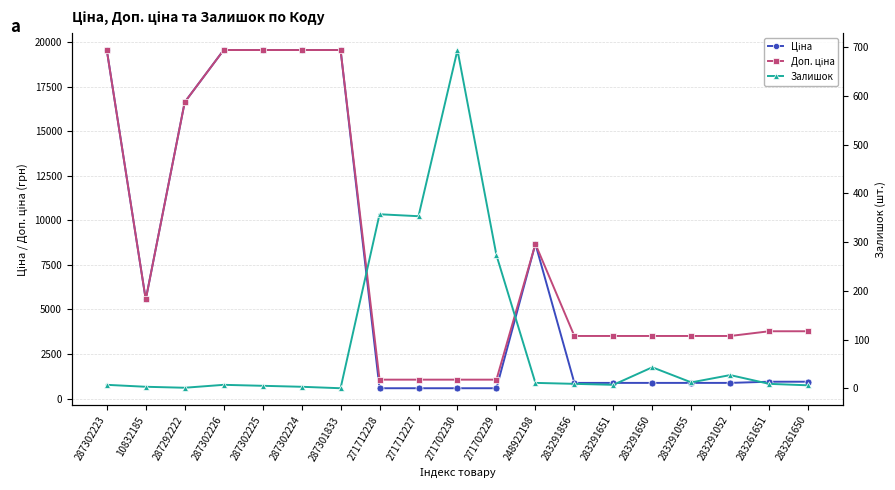

Reading left to right, list all the values displayed in this chart.

Ціна: 19564.9	5560.3	16636.8	19564.9	19564.9	19564.9	19564.9	578.1	578.1	578.1	578.1	8679.5	878.0	878.0	878.0	878.0	878.0	944.2	944.2
Доп. ціна: 19564.9	5560.3	16636.8	19564.9	19564.9	19564.9	19564.9	1060.0	1060.0	1060.0	1060.0	8679.5	3511.9	3511.9	3511.9	3511.9	3511.9	3777.0	3777.0
Залишок: 7.0	3.0	1.0	7.0	5.0	3.0	0.0	357.0	353.0	694.0	273.0	11.0	9.0	7.0	43.0	12.0	27.0	9.0	6.0